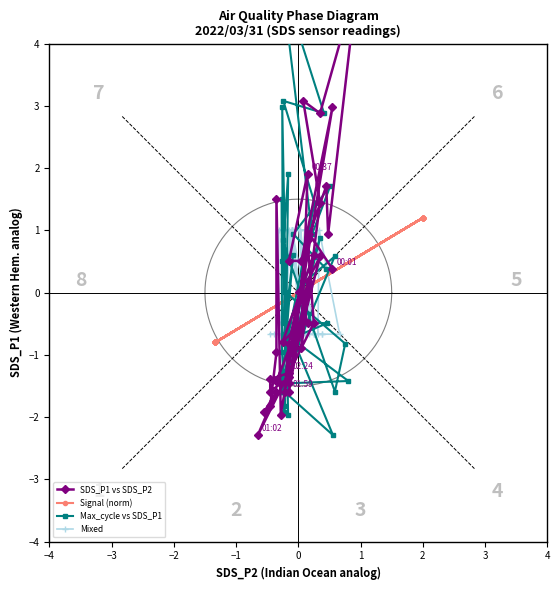

Rank the series by their maximum value, from lowest to highest.

Mixed, Signal (norm), SDS_P1 vs SDS_P2, Max_cycle vs SDS_P1